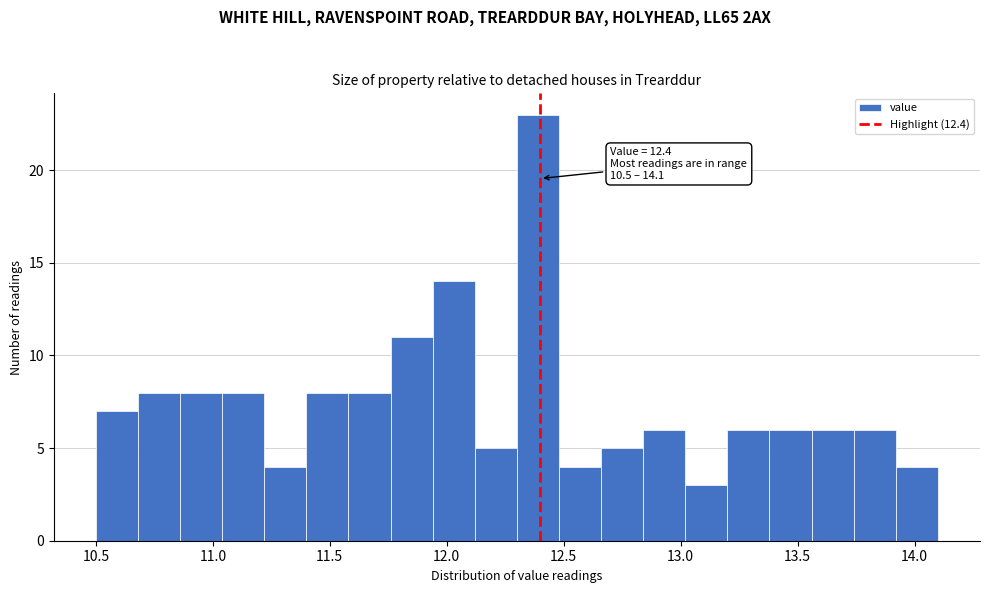

Around what value on the x-axis is the tallest bar? Give the approximate position of its centre, as read against the axis.

12.40